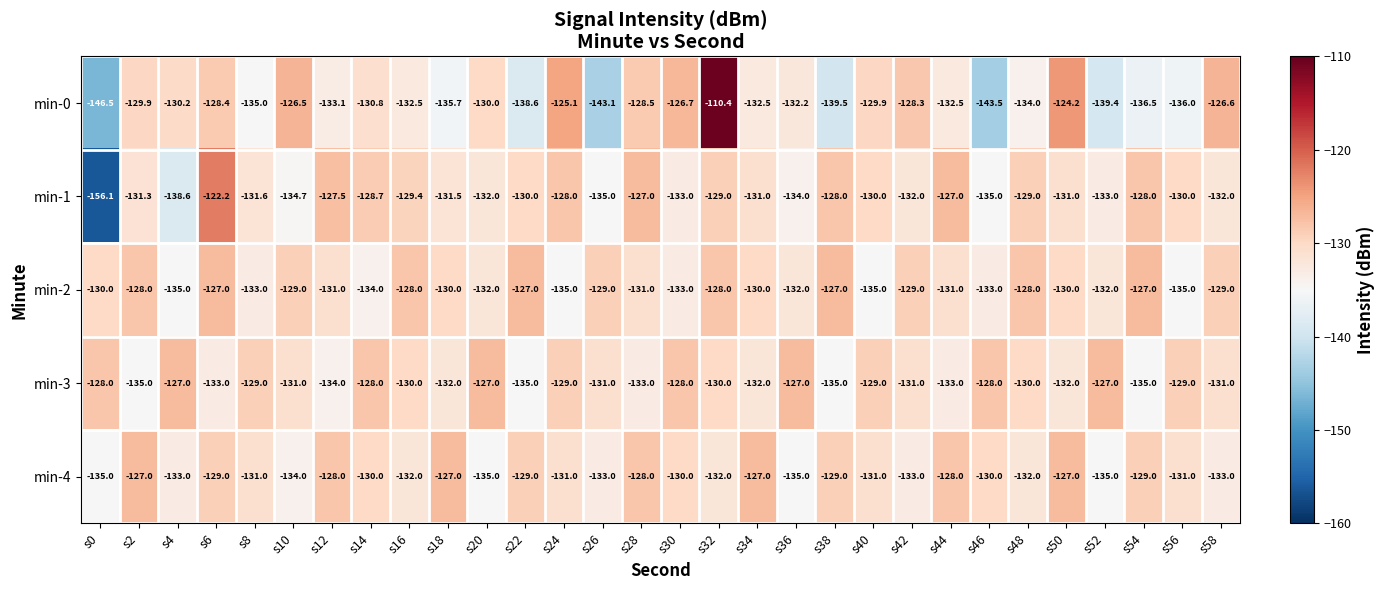

Which label corresponds to the largest value in the chart?

s32